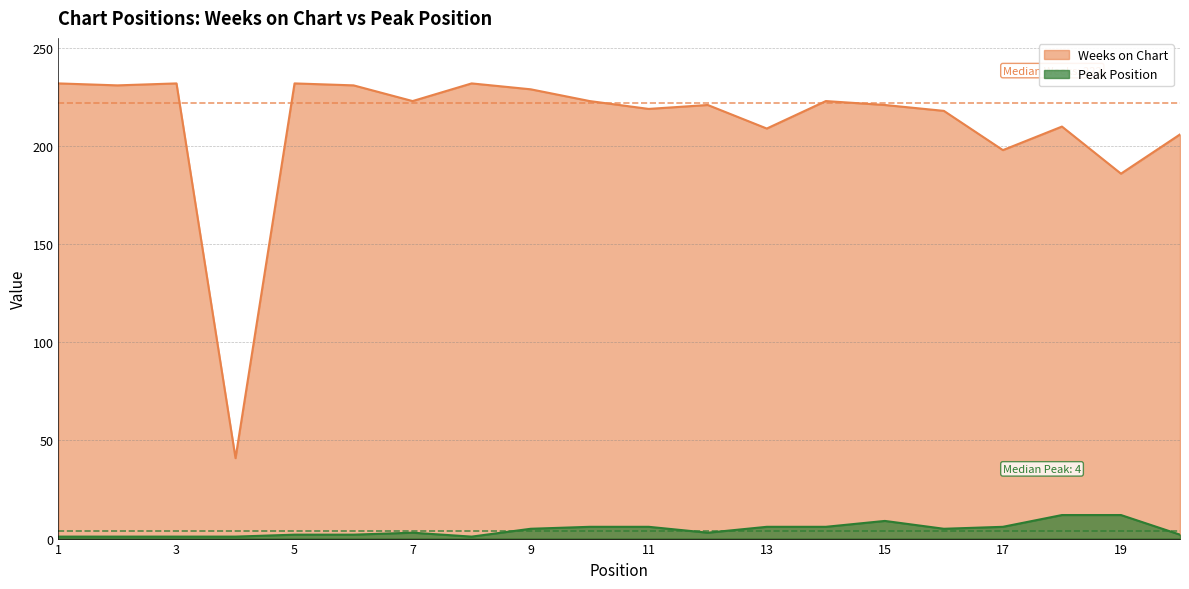

How many lines are shown in the chart?

2